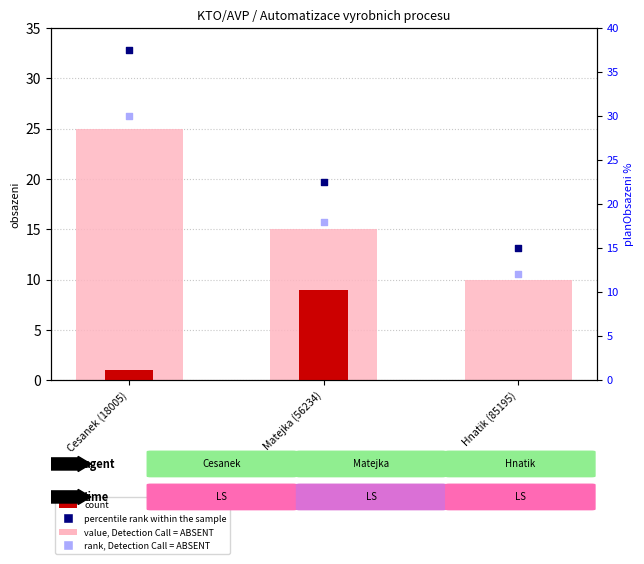

Which series has the largest Y range (max minus min)?

percentile rank within the sample